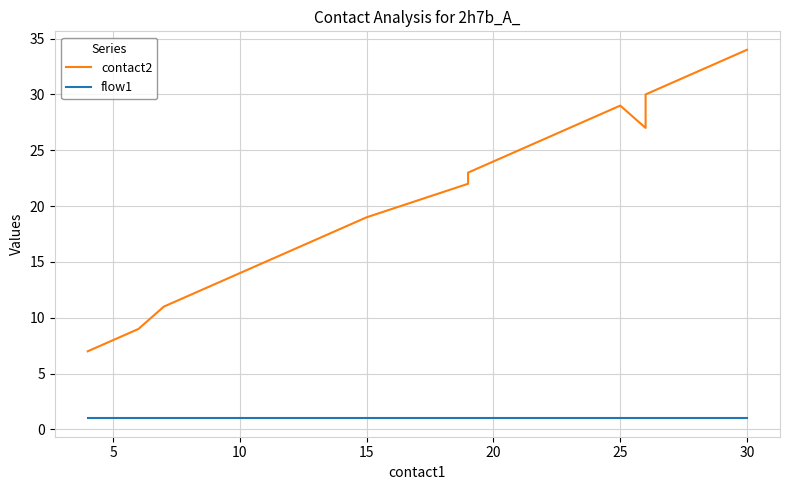

How many lines are shown in the chart?

2